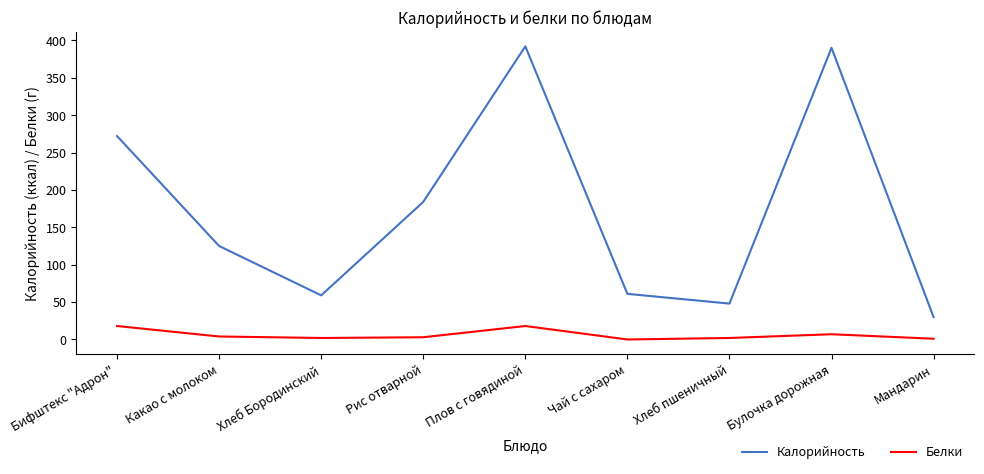

True or false: Калорийность and Белки intersect in this chart.

False